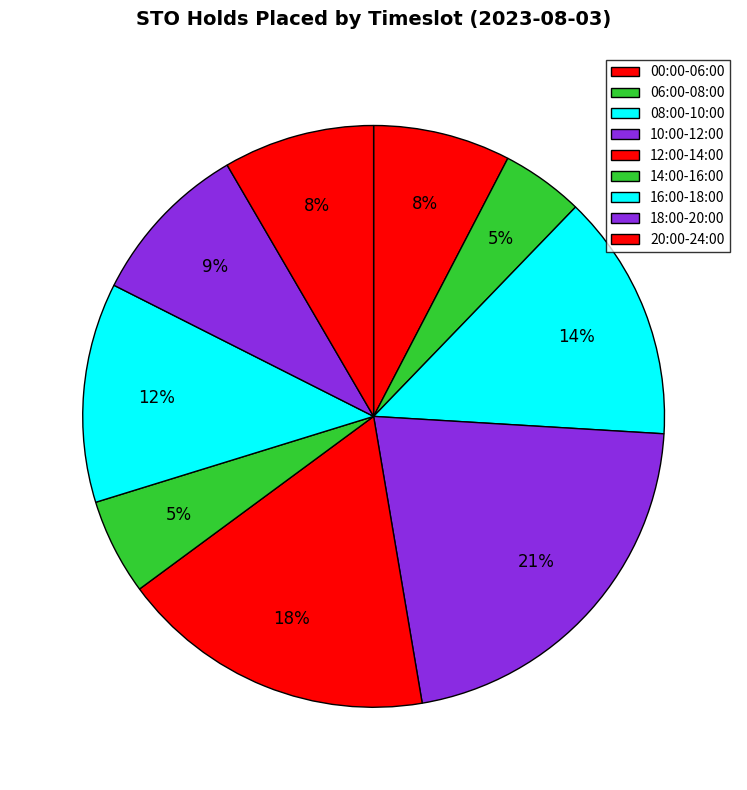

How many segments does this pie chart have?

9